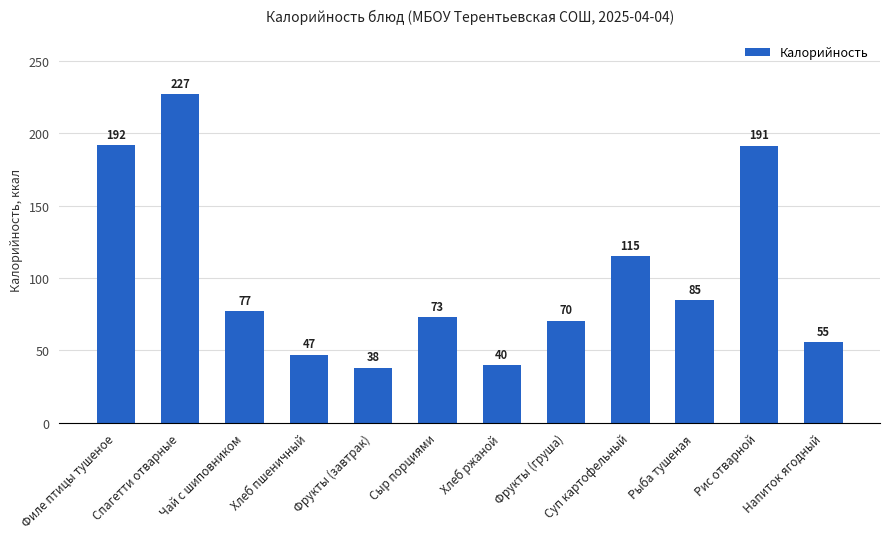

Is it true that the value at Суп картофельный is 166.7?

False